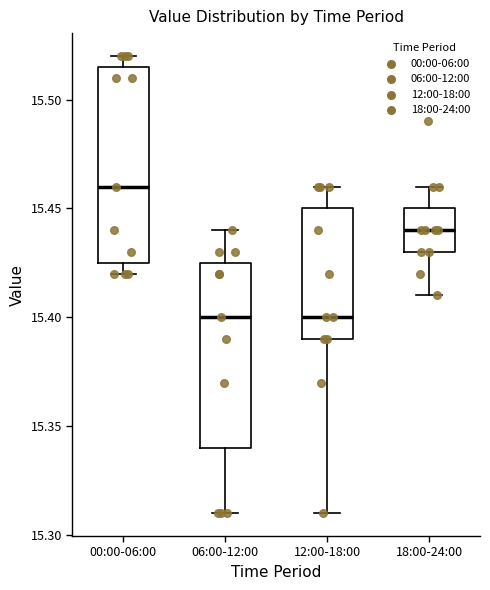

Where does the lower whisker of the box for 06:00-12:00 end on the y-axis? The values are not printed on the chart, so give them approximately, as read against the axis.

15.310